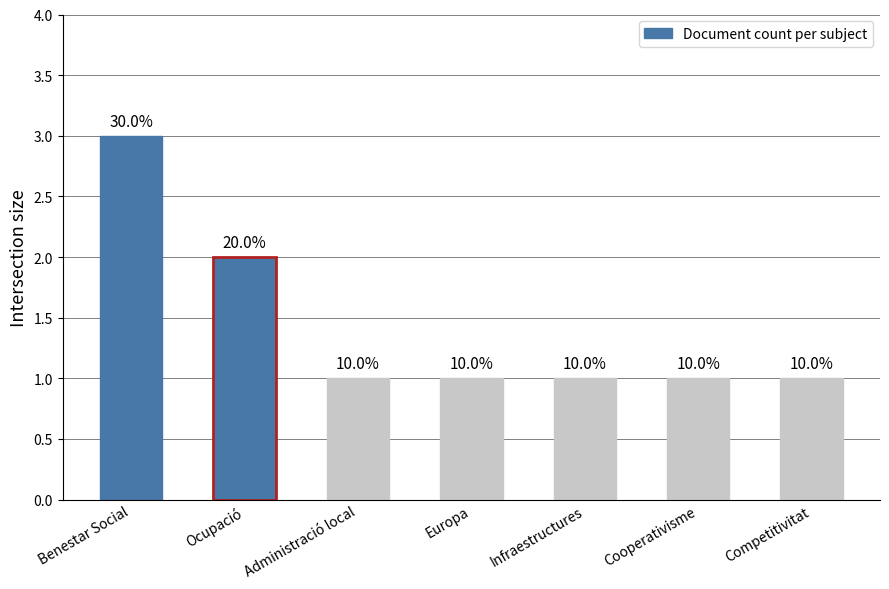

What is the difference between the maximum and minimum values?

2